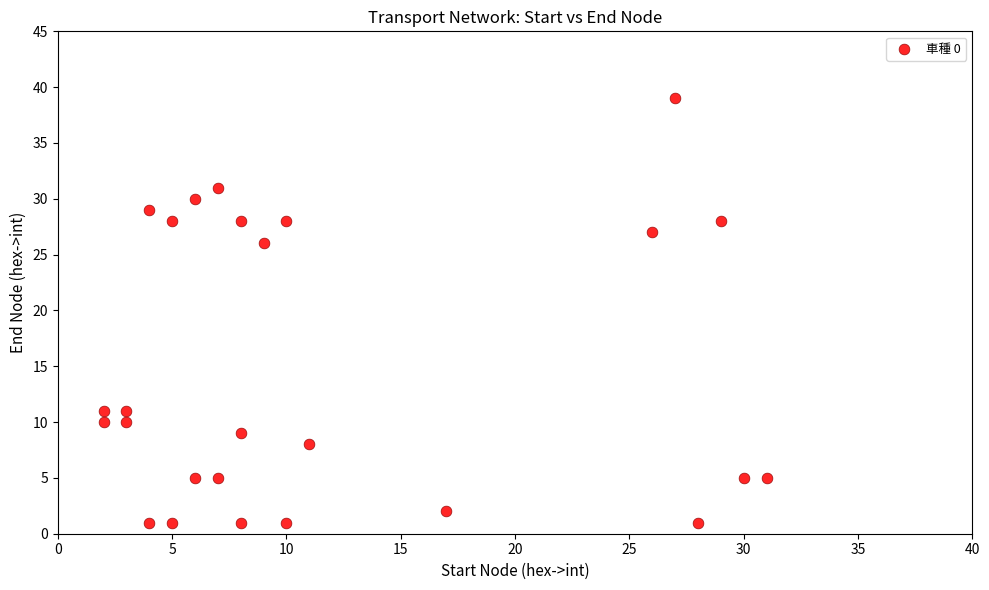

What Y value in the scatter plot is closest to 20?

26